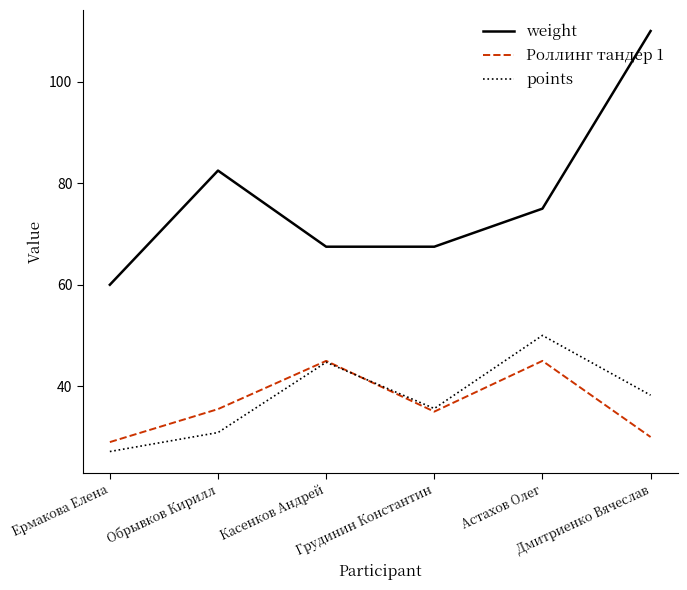

True or false: weight and Роллинг тандер 1 intersect in this chart.

False